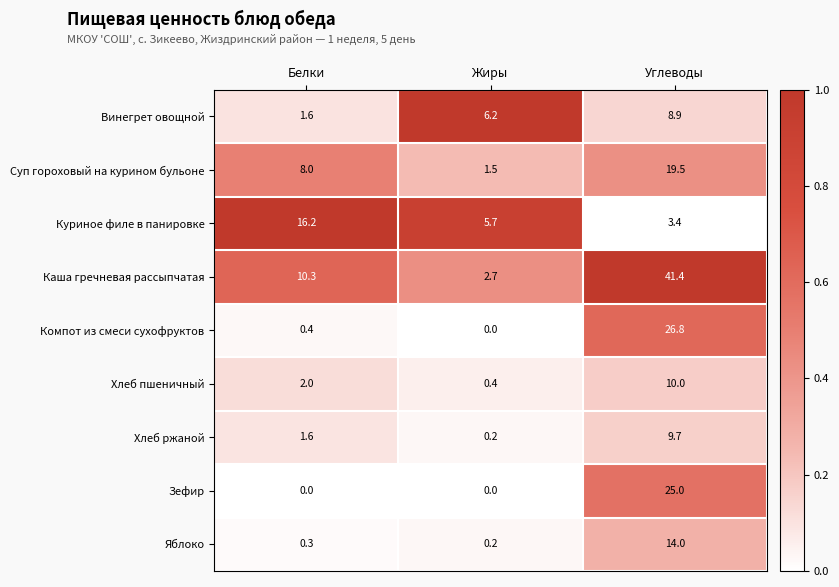

What is the difference between the maximum and minimum values in the Хлеб пшеничный series?

9.6